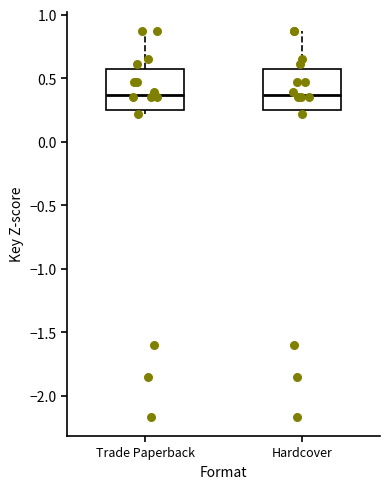

Reading left to right, read every box against the y-axis: the position of its median line, the range the box covers, and the ends of its whiskers. The values are not printed on the chart, so give them approximately, as read against the axis.

Trade Paperback: median 0.35, box 0.25 to 0.60, whiskers 0.20 to 0.85
Hardcover: median 0.35, box 0.25 to 0.60, whiskers 0.20 to 0.85